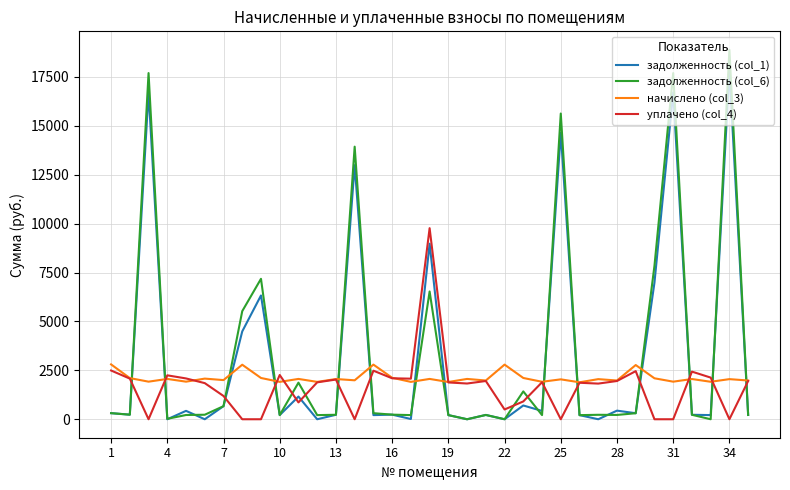

How many lines are shown in the chart?

4